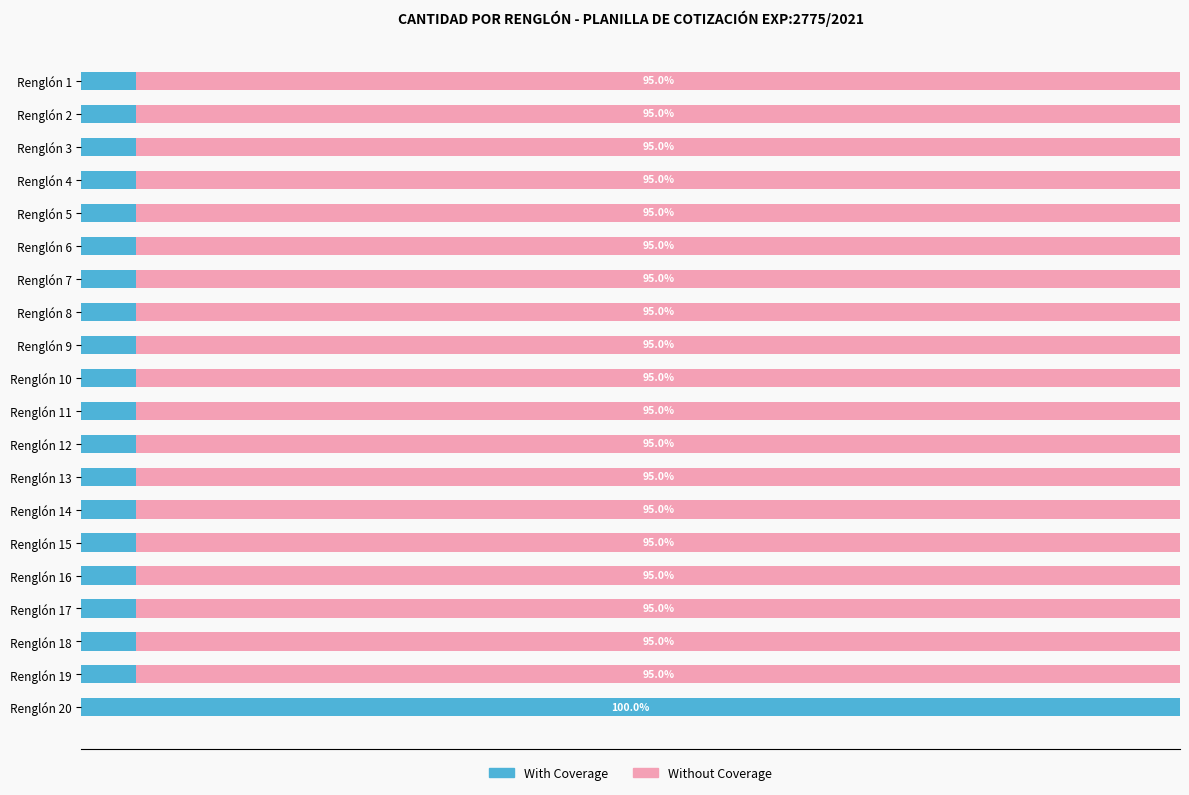

What are all the series names shown in the legend?

With Coverage, Without Coverage